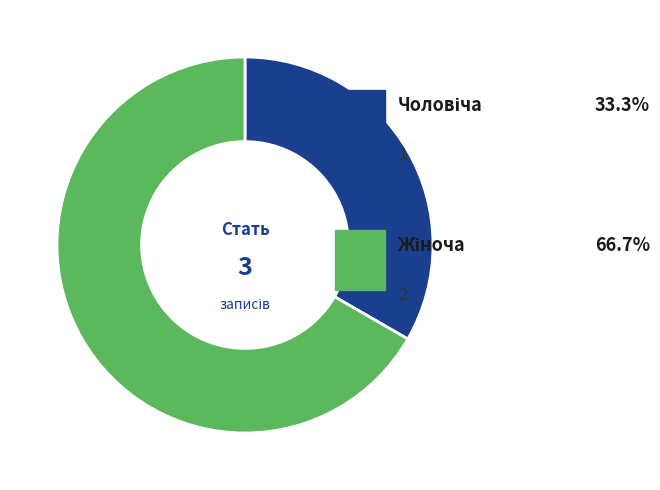

How many segments does this pie chart have?

2